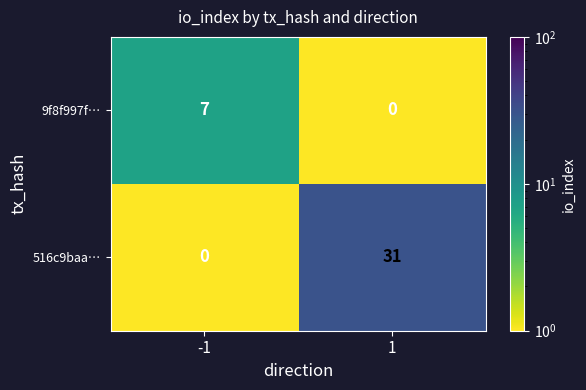

Reading right to left, list all the values displayed in this chart.

9f8f997f…: 0	7
516c9baa…: 31	0